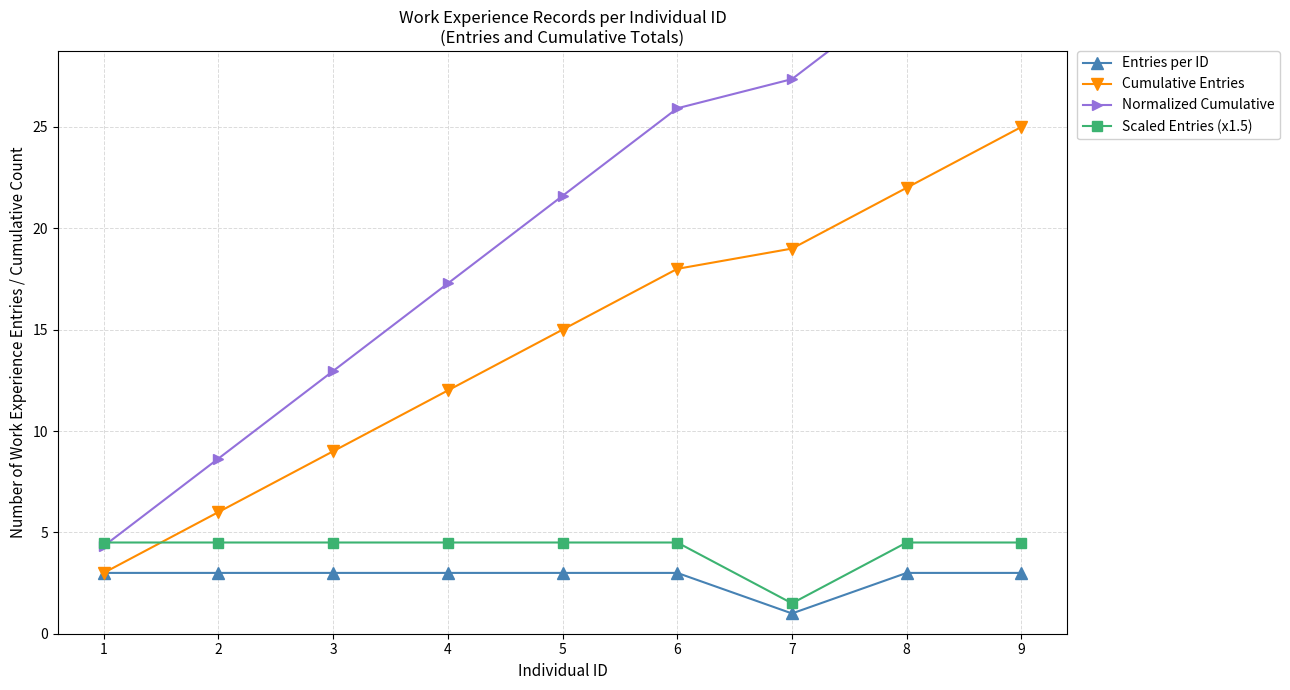

Which category has the highest value in the Normalized Cumulative series?

9